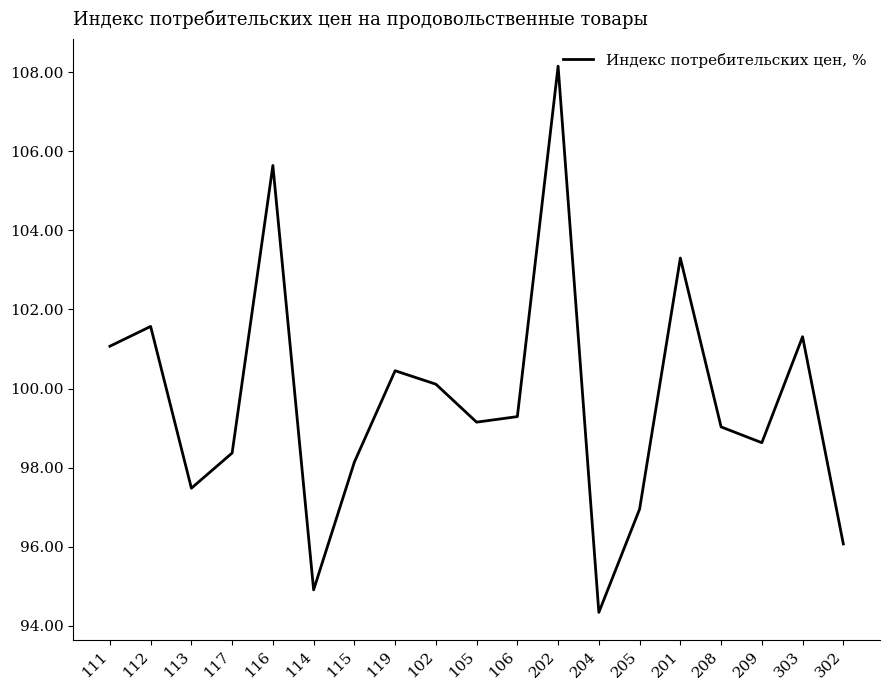

The value at 116 is 105.6. True or false?

True